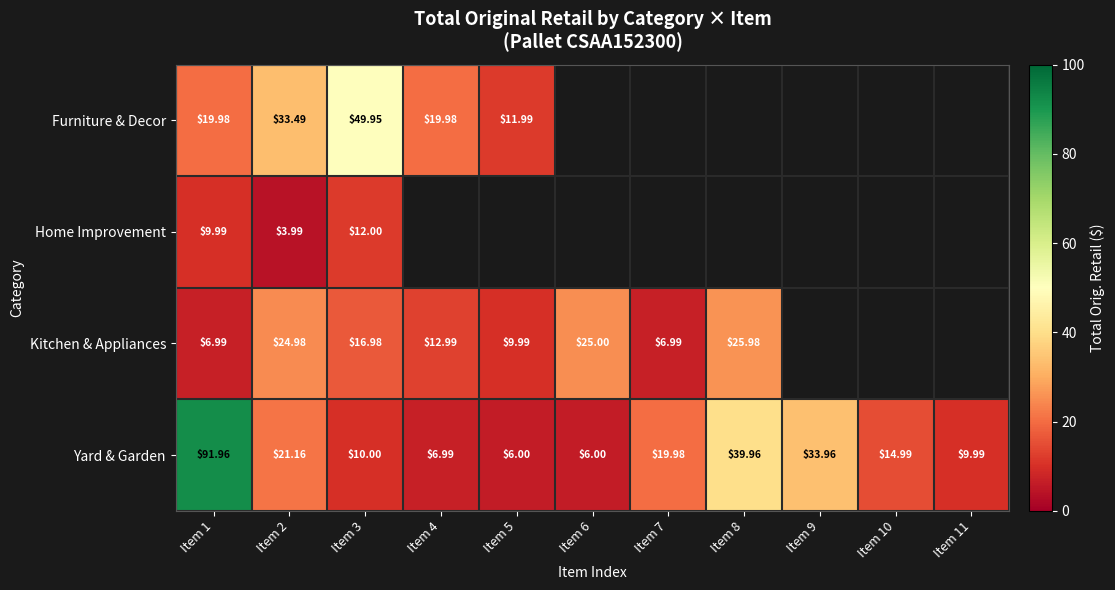

Between Item 1 and Item 3, which series saw the biggest shift?

Yard & Garden